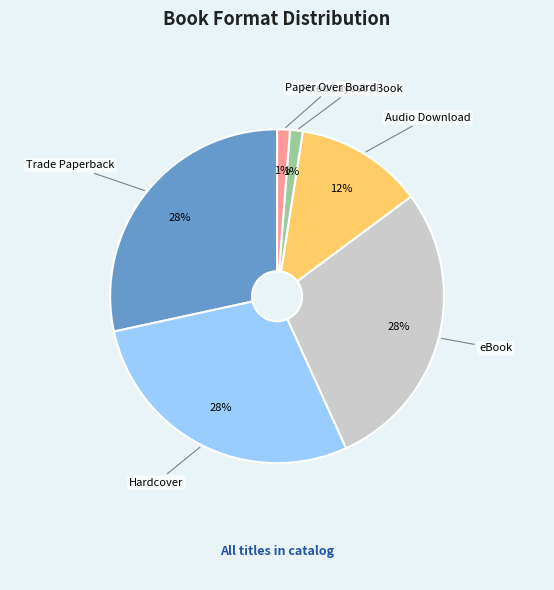

Is there a majority slice in this chart?

No